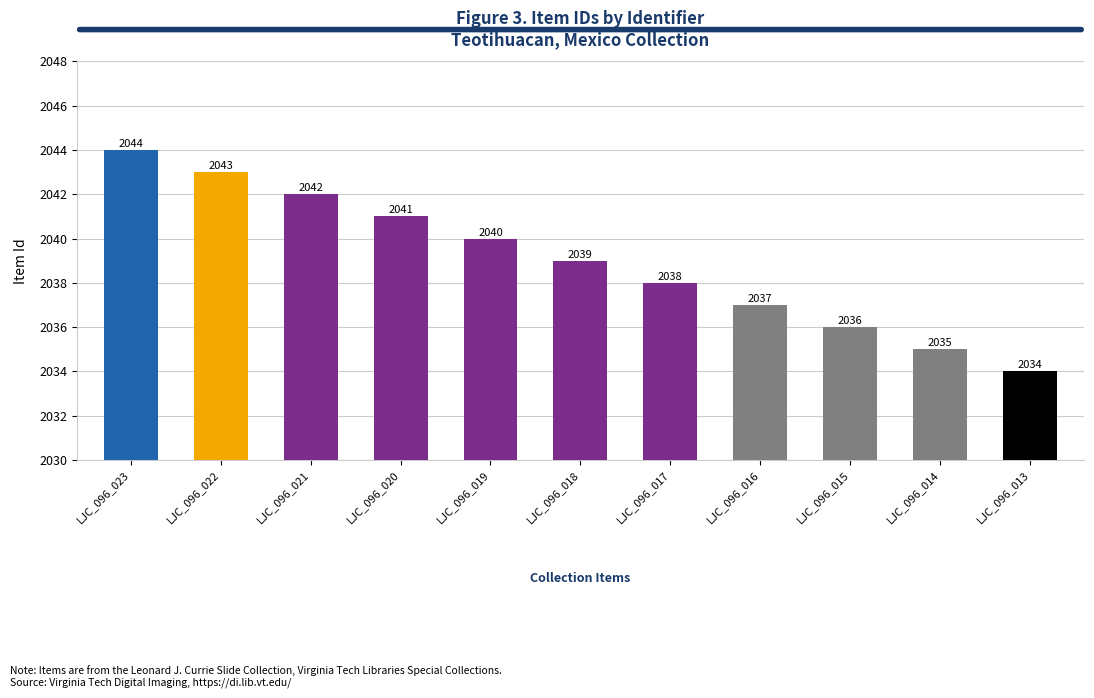

At which category does the chart reach its peak across all series?

LJC_096_023